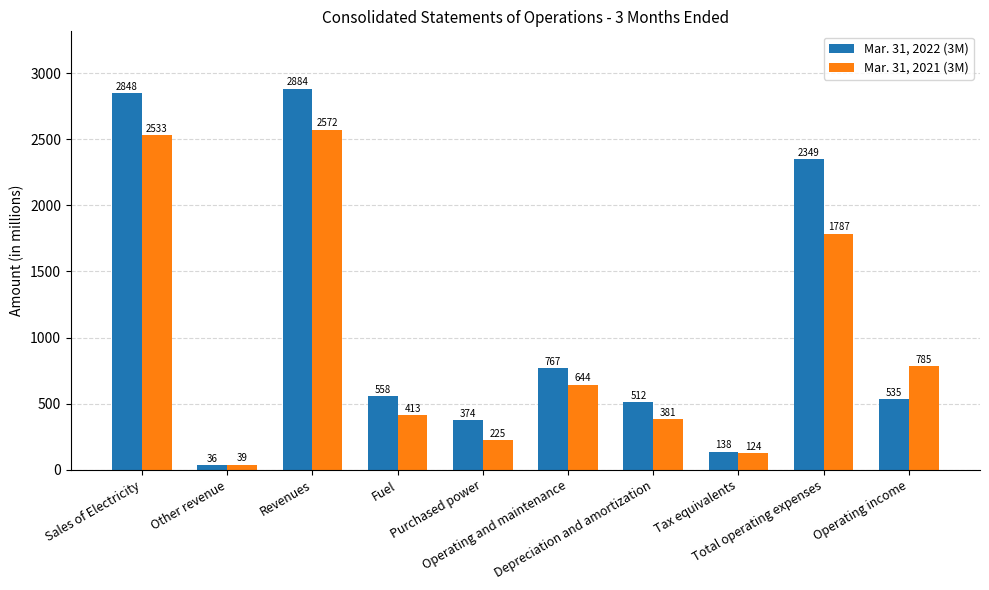

List the labels in order of Mar. 31, 2021 (3M) value, largest first.

Revenues, Sales of Electricity, Total operating expenses, Operating income, Operating and maintenance, Fuel, Depreciation and amortization, Purchased power, Tax equivalents, Other revenue